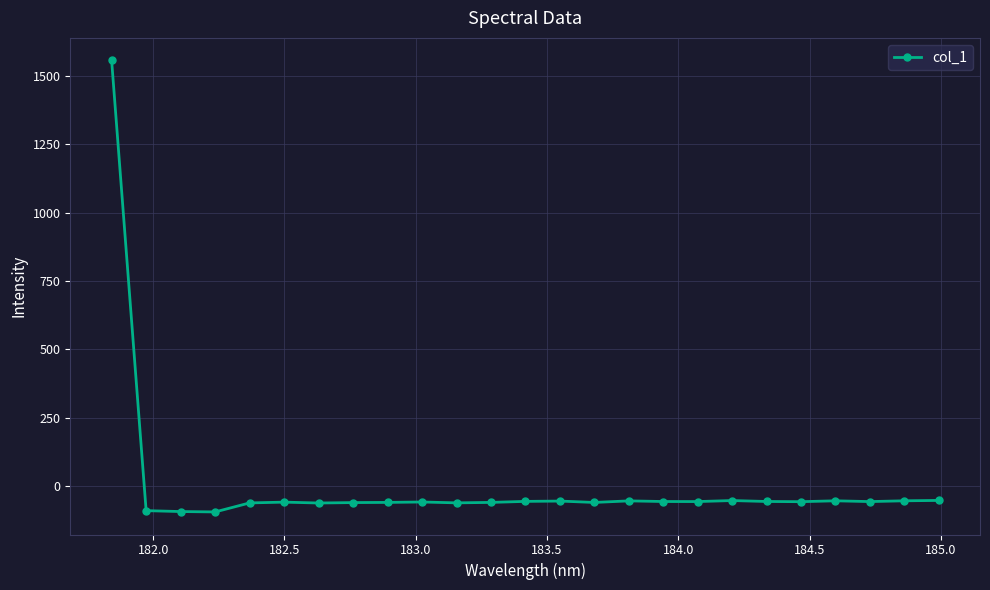

What is the sum of all values?

90.7